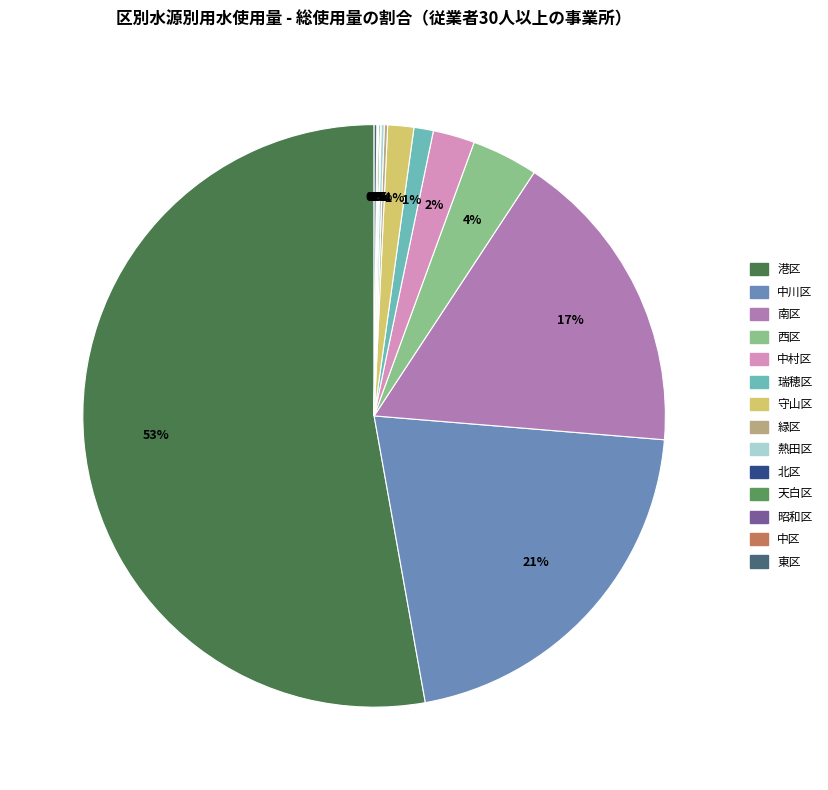

Rank the categories by value from lowest to highest.

昭和区, 北区, 中区, 天白区, 東区, 熱田区, 緑区, 瑞穂区, 守山区, 中村区, 西区, 南区, 中川区, 港区